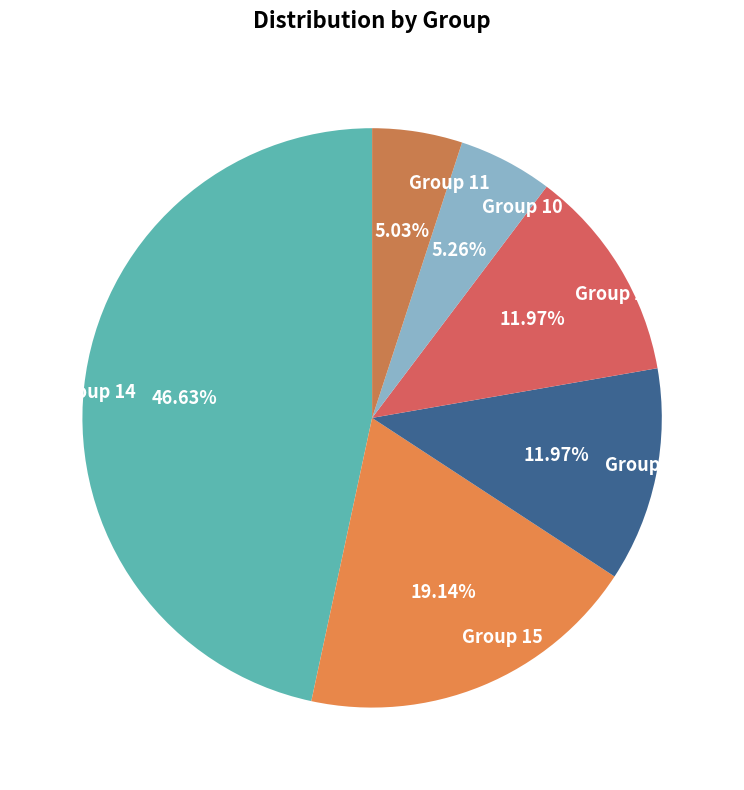

Is there a majority slice in this chart?

No